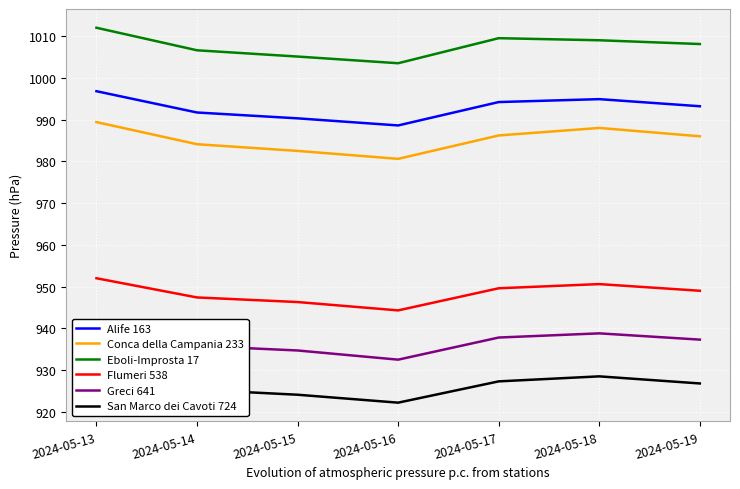

True or false: Flumeri 538 has a value of 1411.3 at 2024-05-15.

False